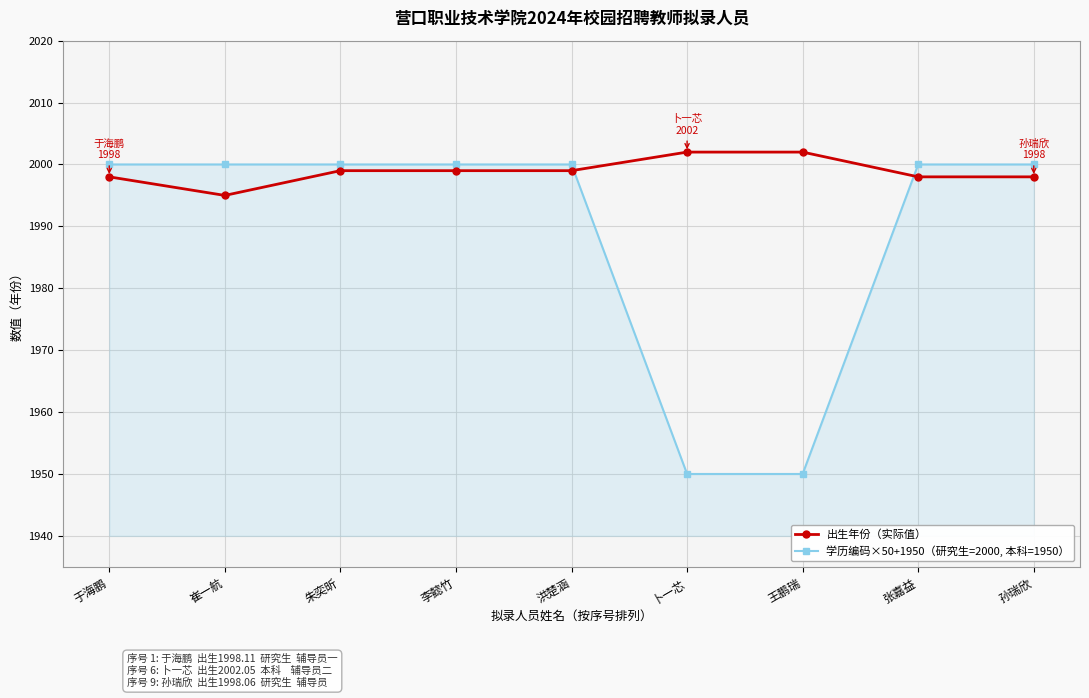

What is the spread (max minus min) of values at 于海鹏?

2